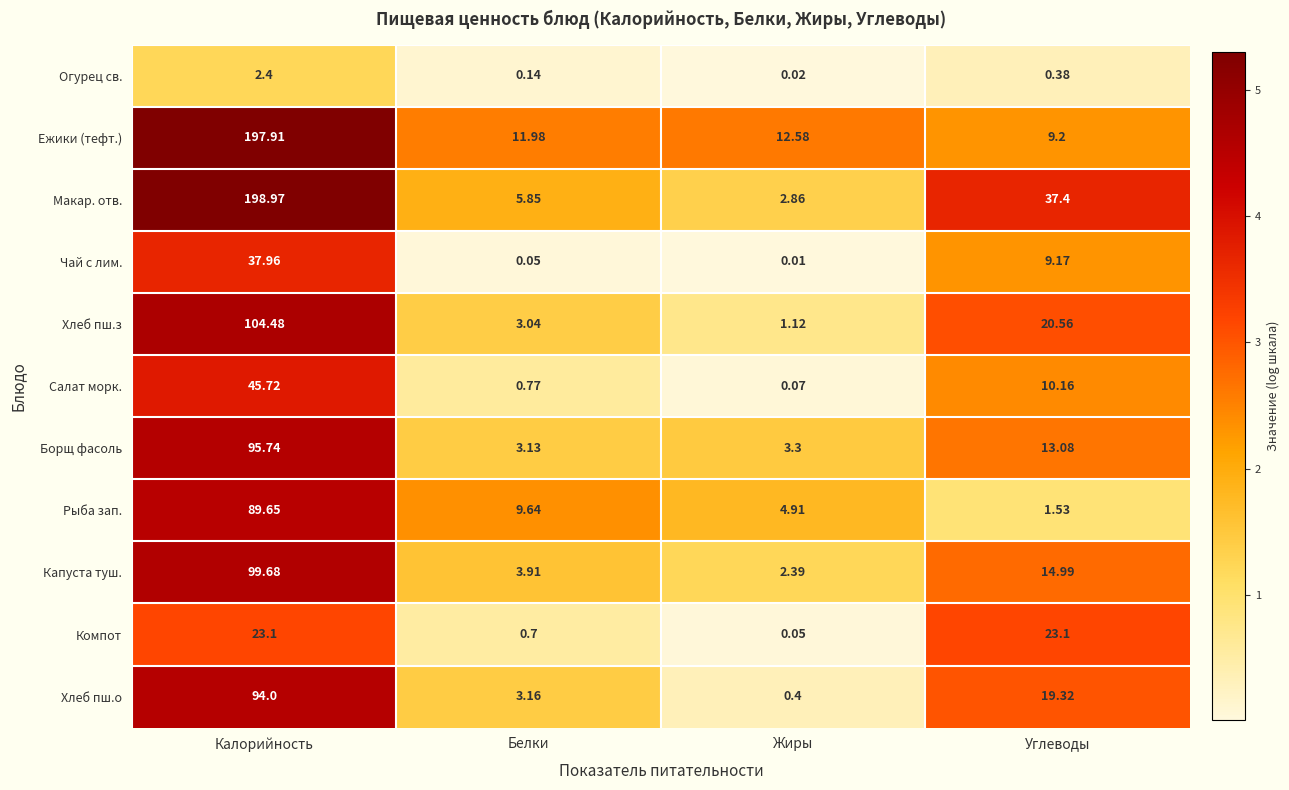

At which label is Хлеб пш.з closest to 52?

Углеводы